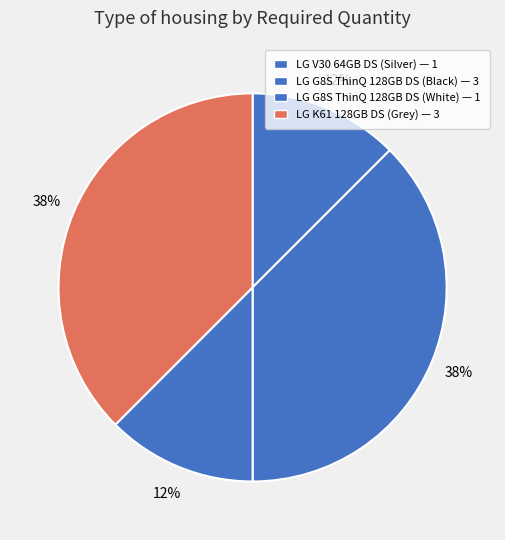

Is there a majority slice in this chart?

No